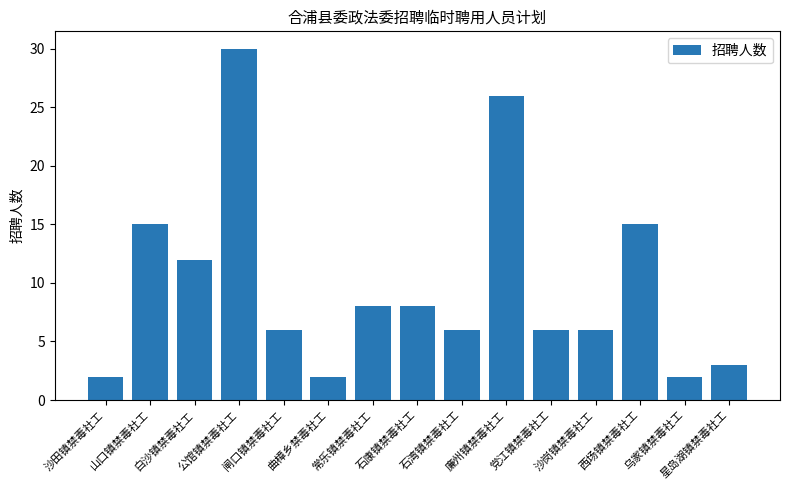

What is the ratio of the value at 常乐镇禁毒社工 to the value at 党江镇禁毒社工?

1.3